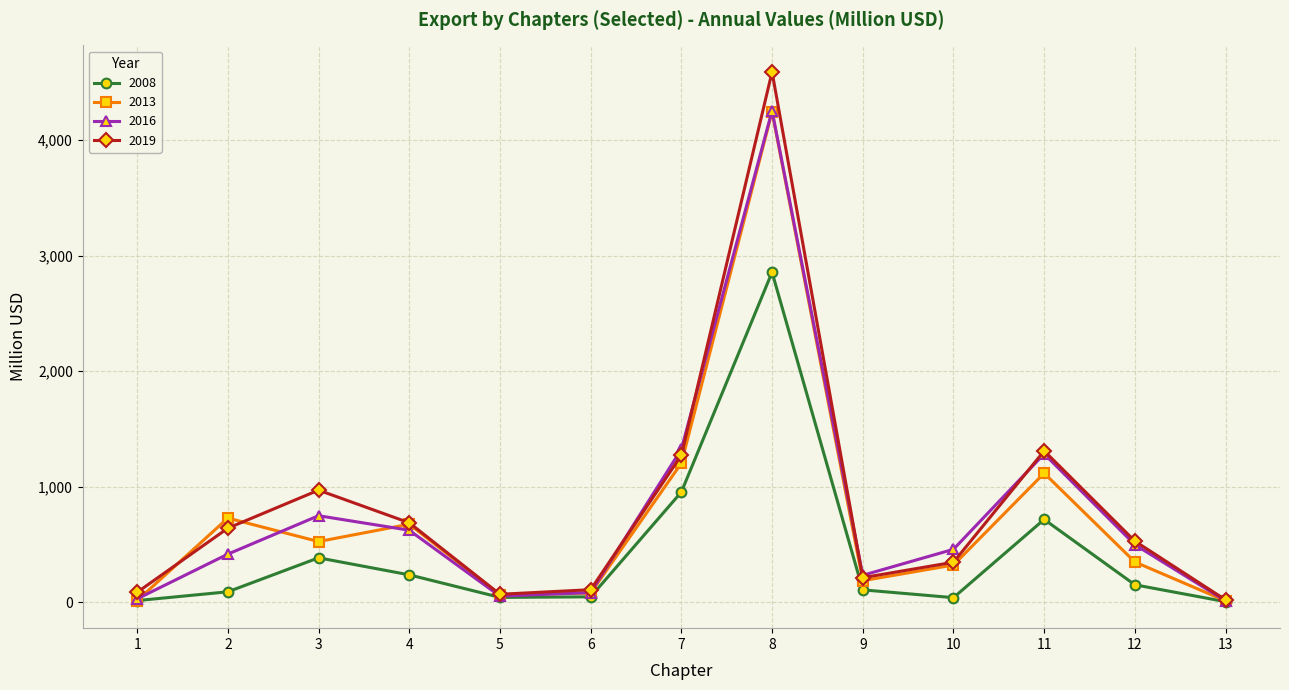

The 2013 series shows 623.9 at 11. True or false?

False